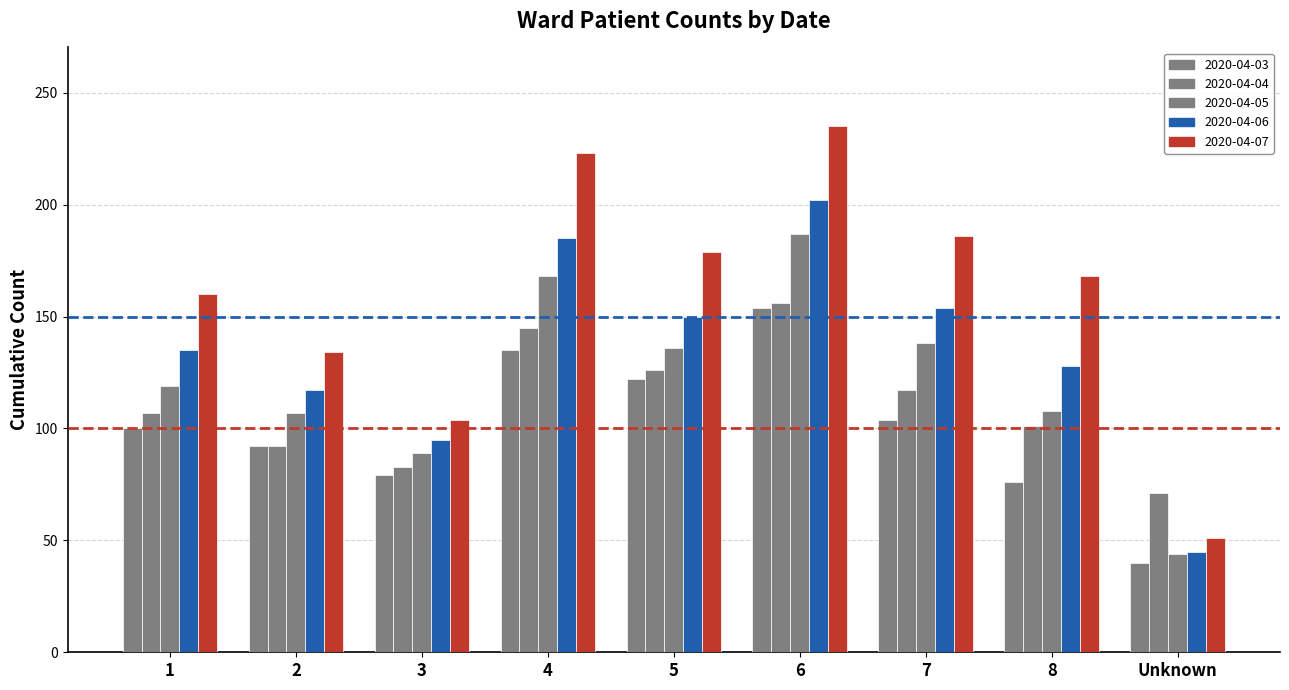

Which has a higher value, 2 or 4?

4